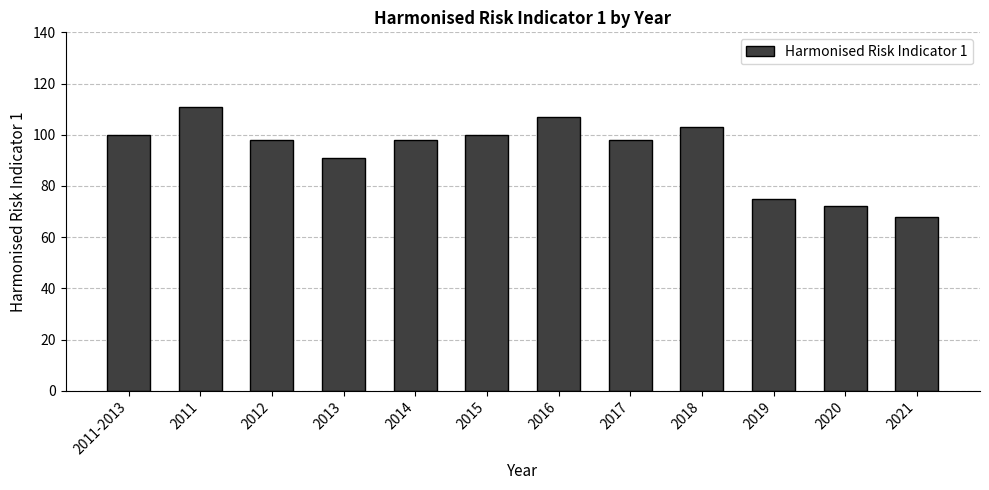

True or false: the data shows 98 at 2017.

True